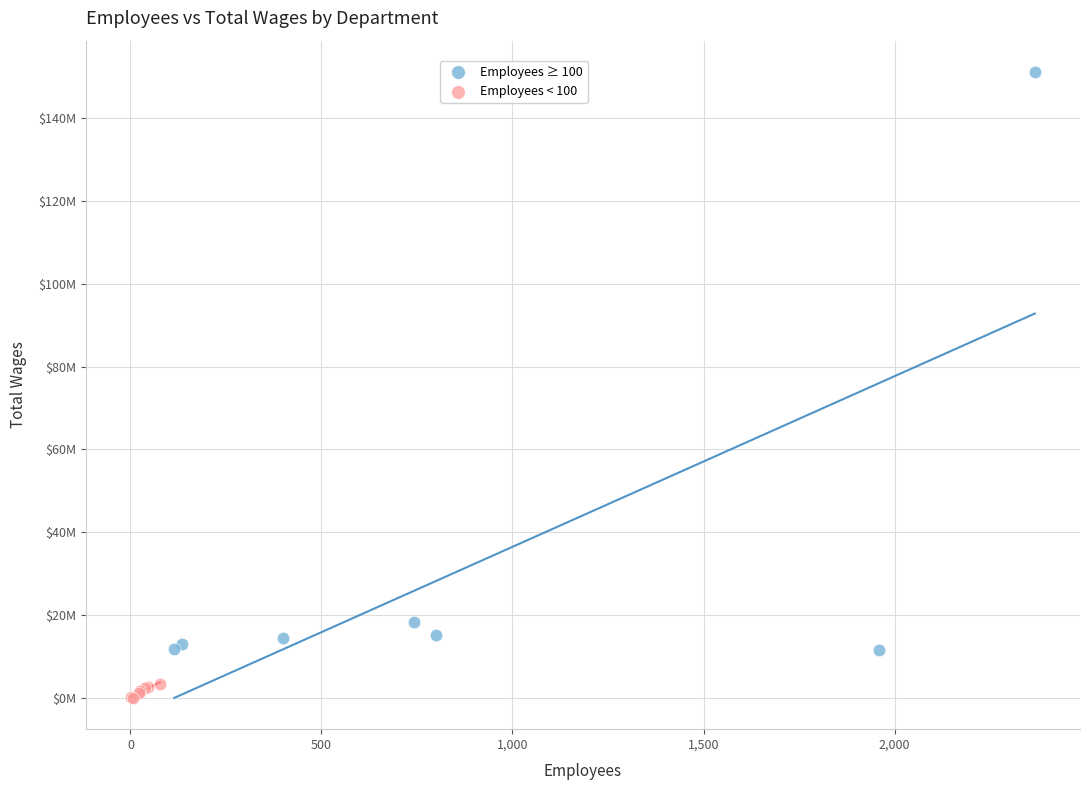

Which series has the largest Y range (max minus min)?

Employees ≥ 100